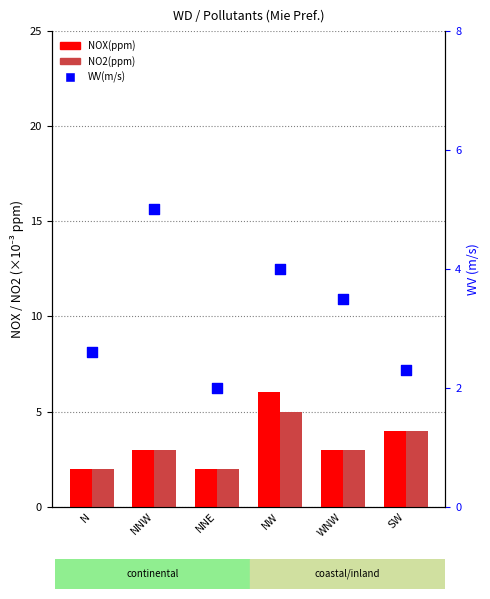

Which series reaches the minimum Y coordinate?

NOX(ppm)